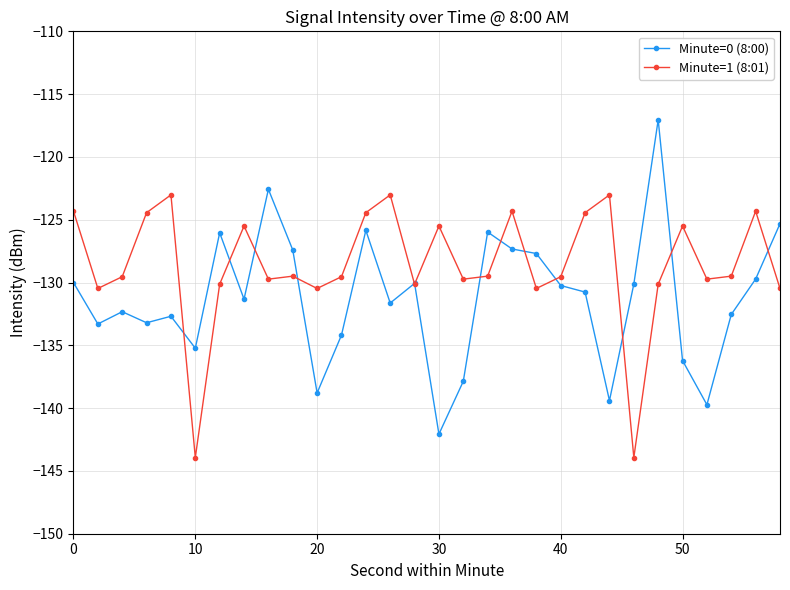

Which series has the largest range (max minus min)?

Minute=0 (8:00)